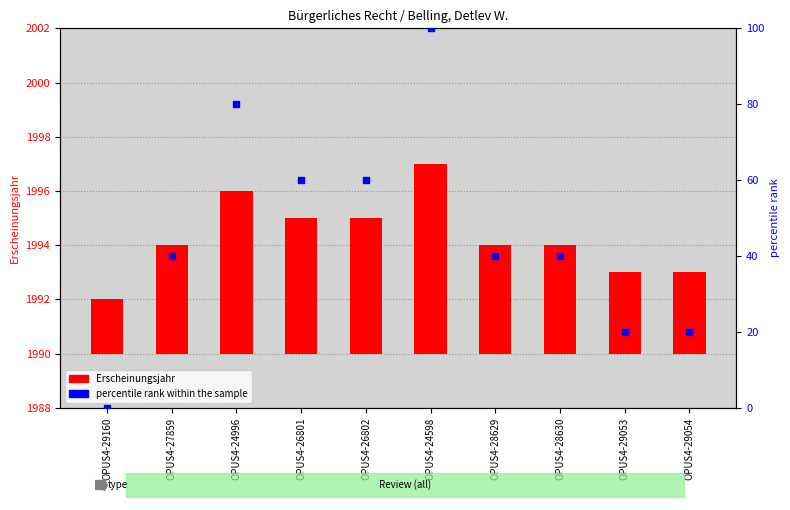

At which category is the sum across all series the highest?

OPUS4-24598